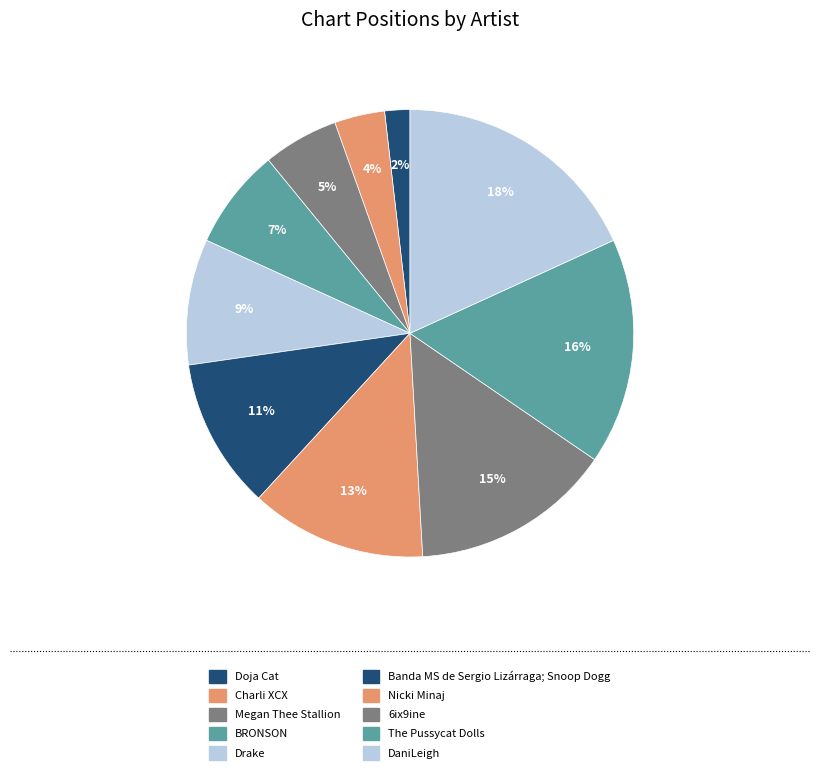

What percentage is the Doja Cat slice, to the nearest percent?

2%